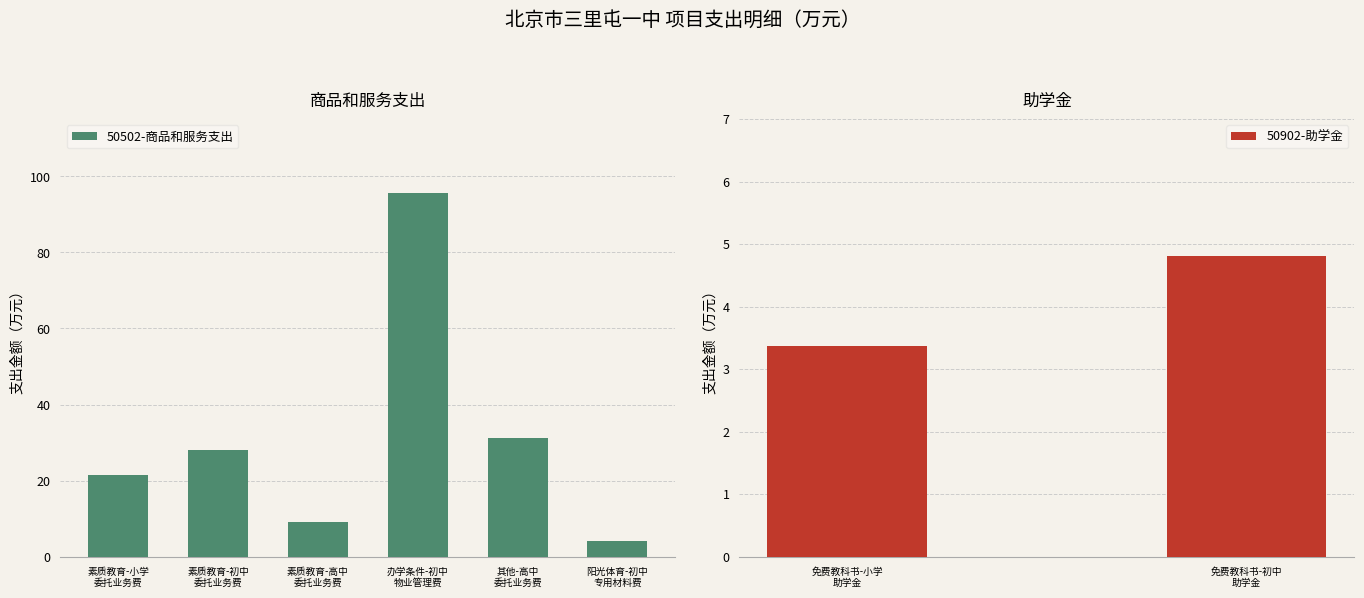

Count the number of values greater than 28.

3